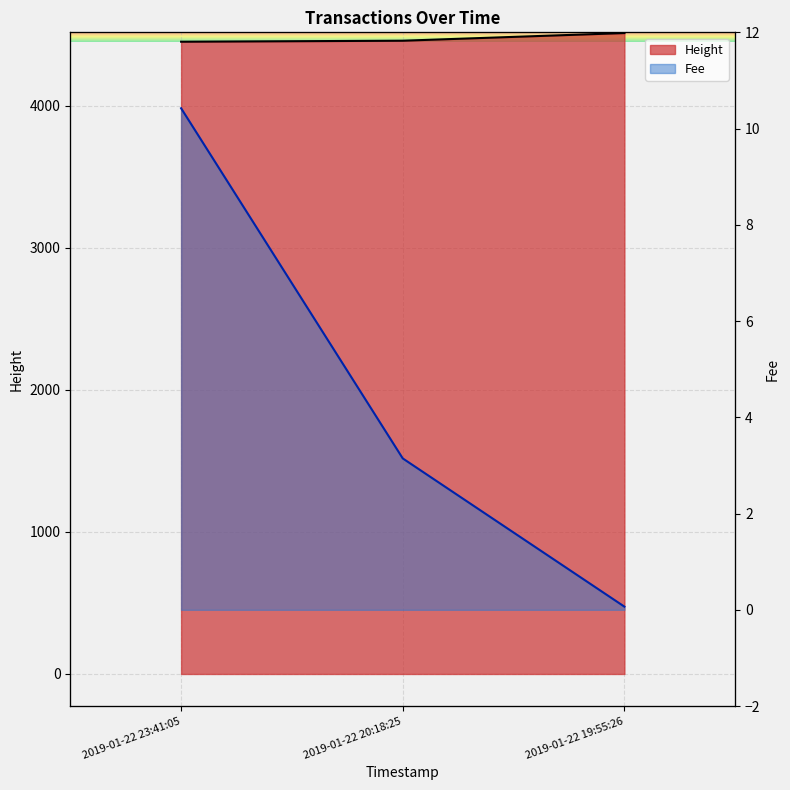

Is it true that Height equals 6.3 at 2019-01-22 23:41:05?

False